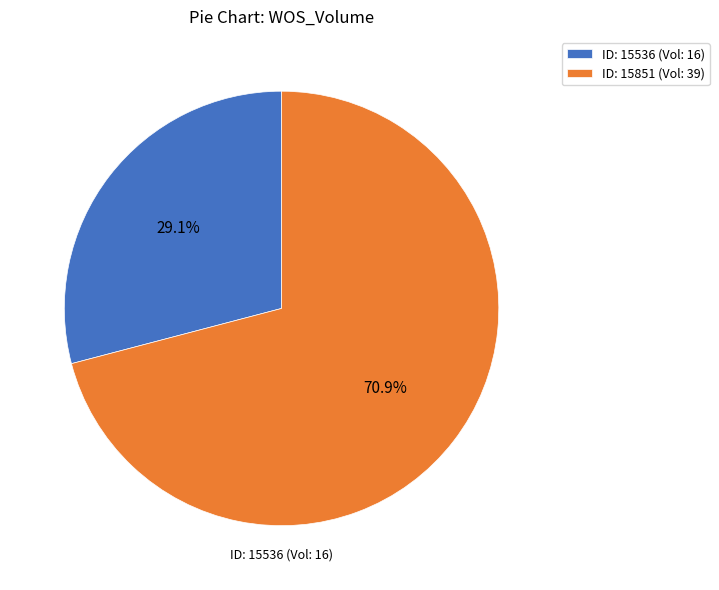

What is the ratio of the value at ID: 15536 (Vol: 16) to the value at ID: 15851 (Vol: 39)?

0.4